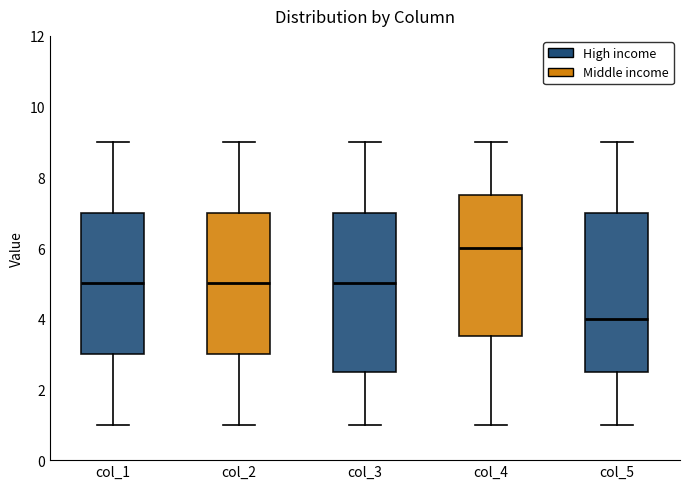

Reading left to right, transcribe this box plot: for each box, give where its median line is, the range the box spans, and where its two whiskers end, as read against the y-axis. The values are not printed on the chart, so give them approximately, as read against the axis.

col_1: median 5.0, box 3.0 to 7.0, whiskers 1.0 to 9.0
col_2: median 5.0, box 3.0 to 7.0, whiskers 1.0 to 9.0
col_3: median 5.0, box 2.6 to 7.0, whiskers 1.0 to 9.0
col_4: median 6.0, box 3.6 to 7.6, whiskers 1.0 to 9.0
col_5: median 4.0, box 2.6 to 7.0, whiskers 1.0 to 9.0